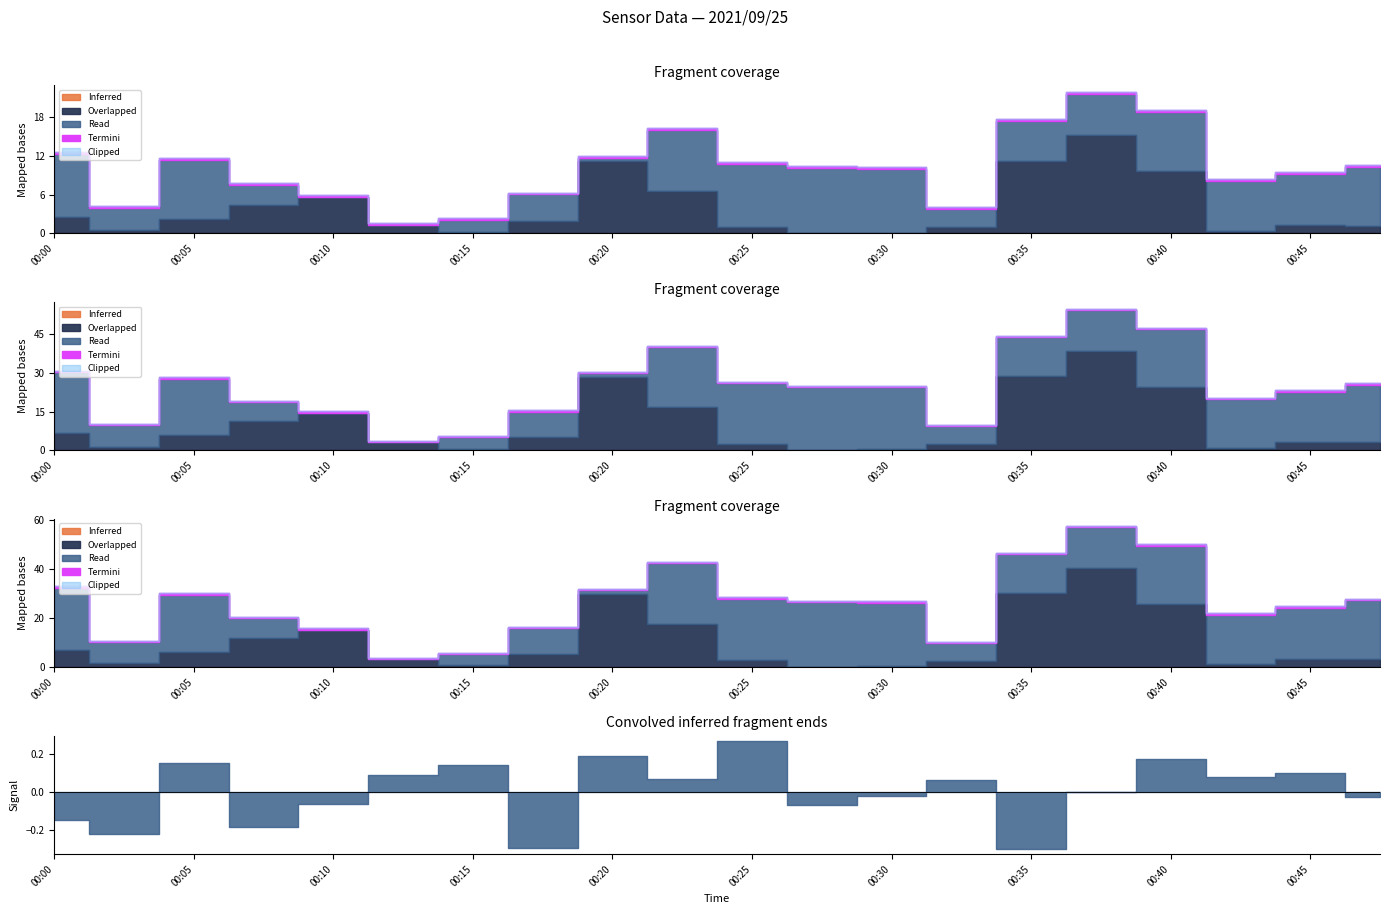

Which has a higher value, 00:05 or 00:37?

00:37